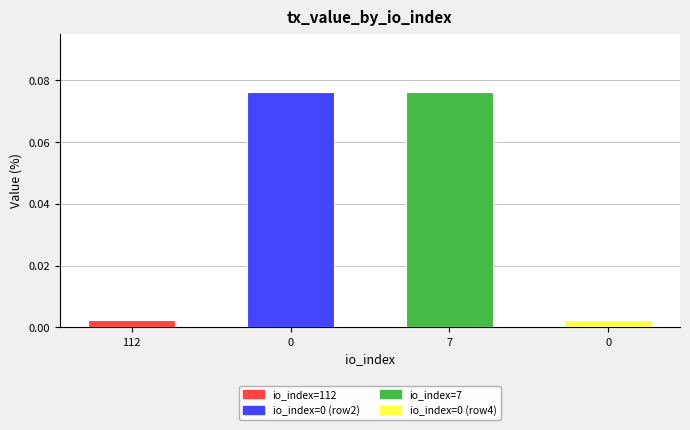

List the labels in order of value, largest first.

0, 7, 112, 0